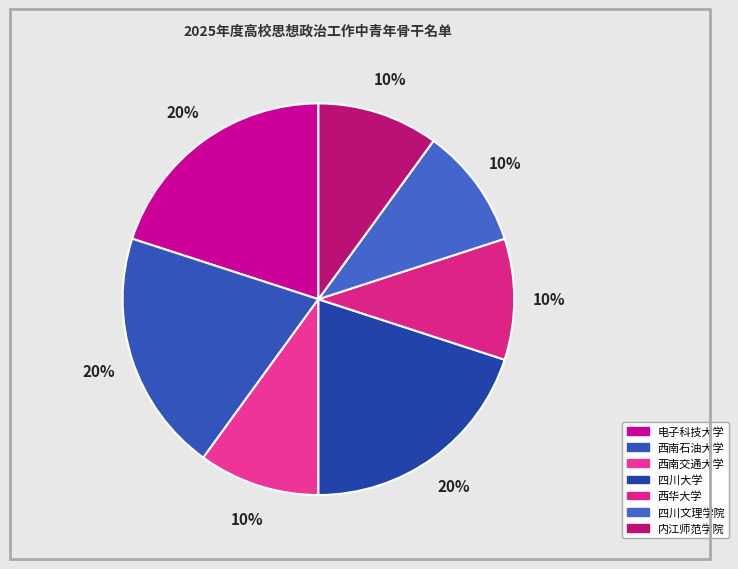

Between 西南石油大学 and 四川文理学院, which is larger?

西南石油大学